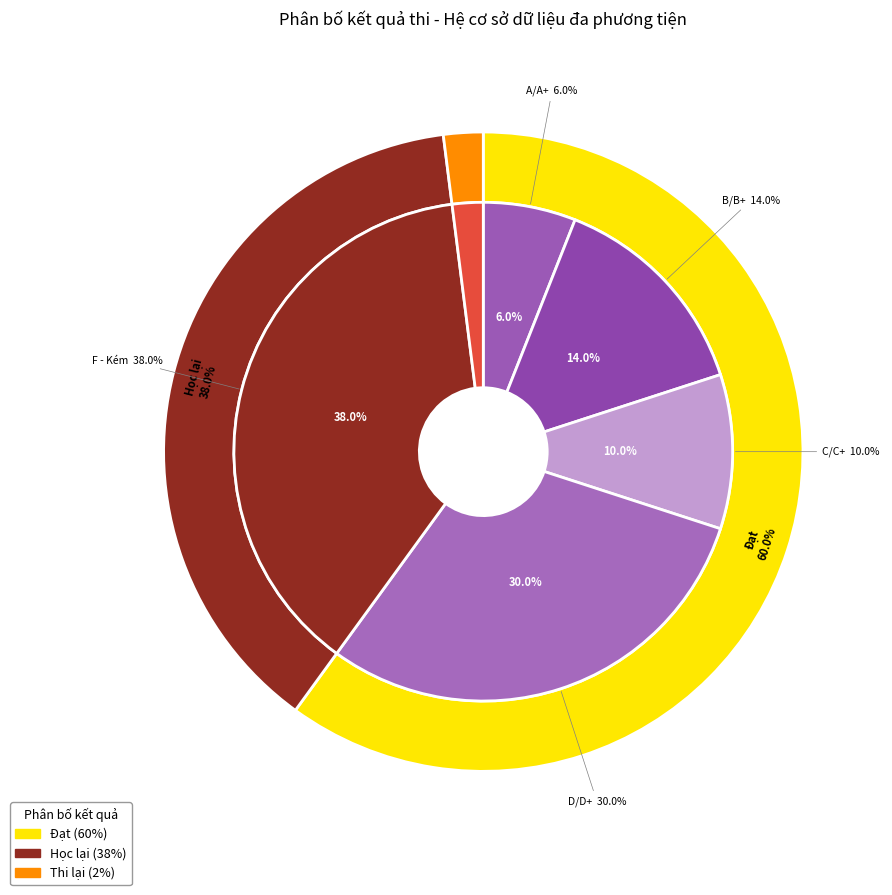

What is the smallest slice in the pie chart?

Thi lại